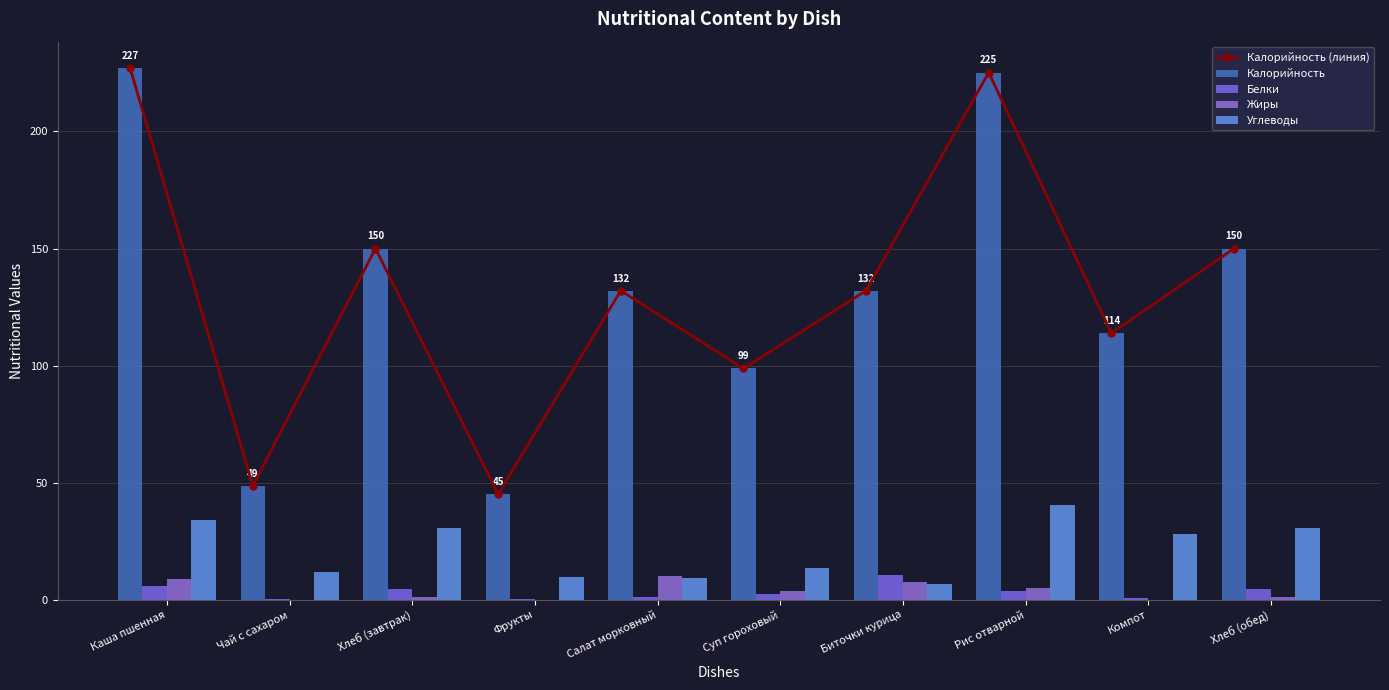

The value of Калорийность at Чай с сахаром is 48.6. True or false?

True